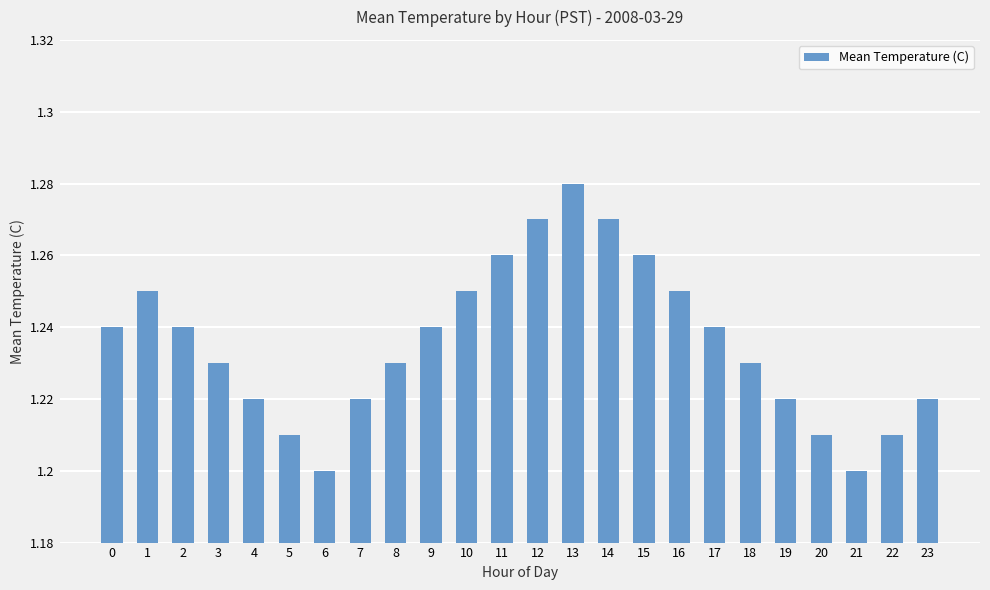

Approximately how many times larger is the value at 17 compared to 5?

1.0